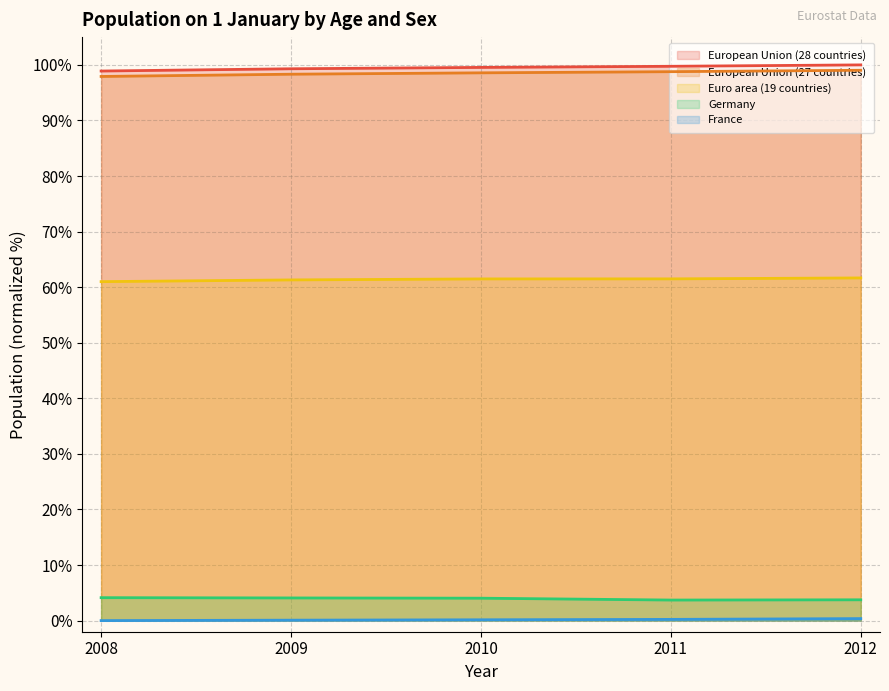

How many lines are shown in the chart?

5